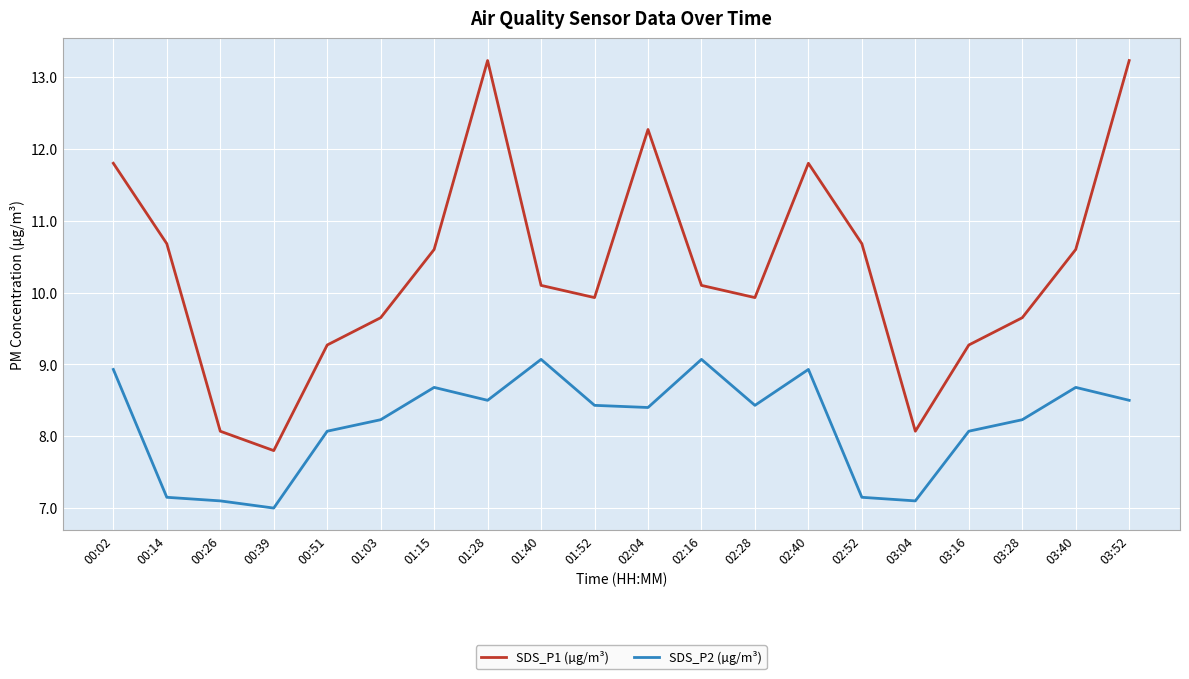

How many lines are shown in the chart?

2